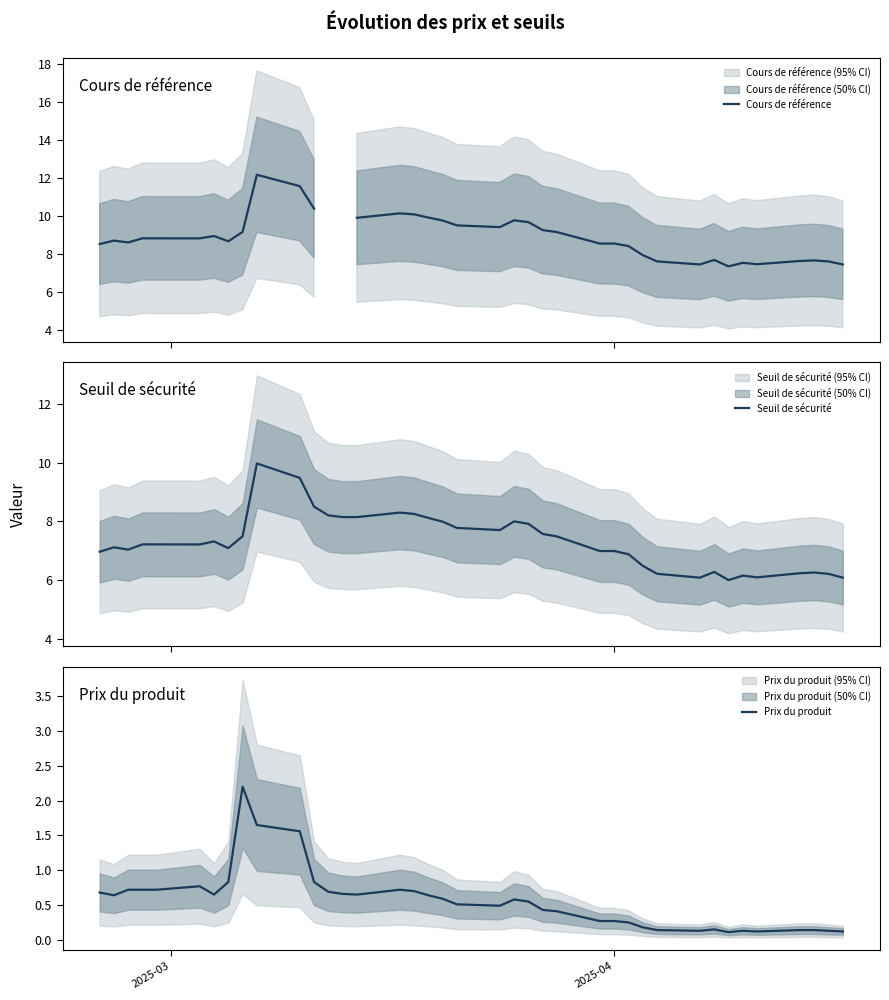

In Cours de référence, how many points are higher than both neighbors (excluding endpoints)?

10